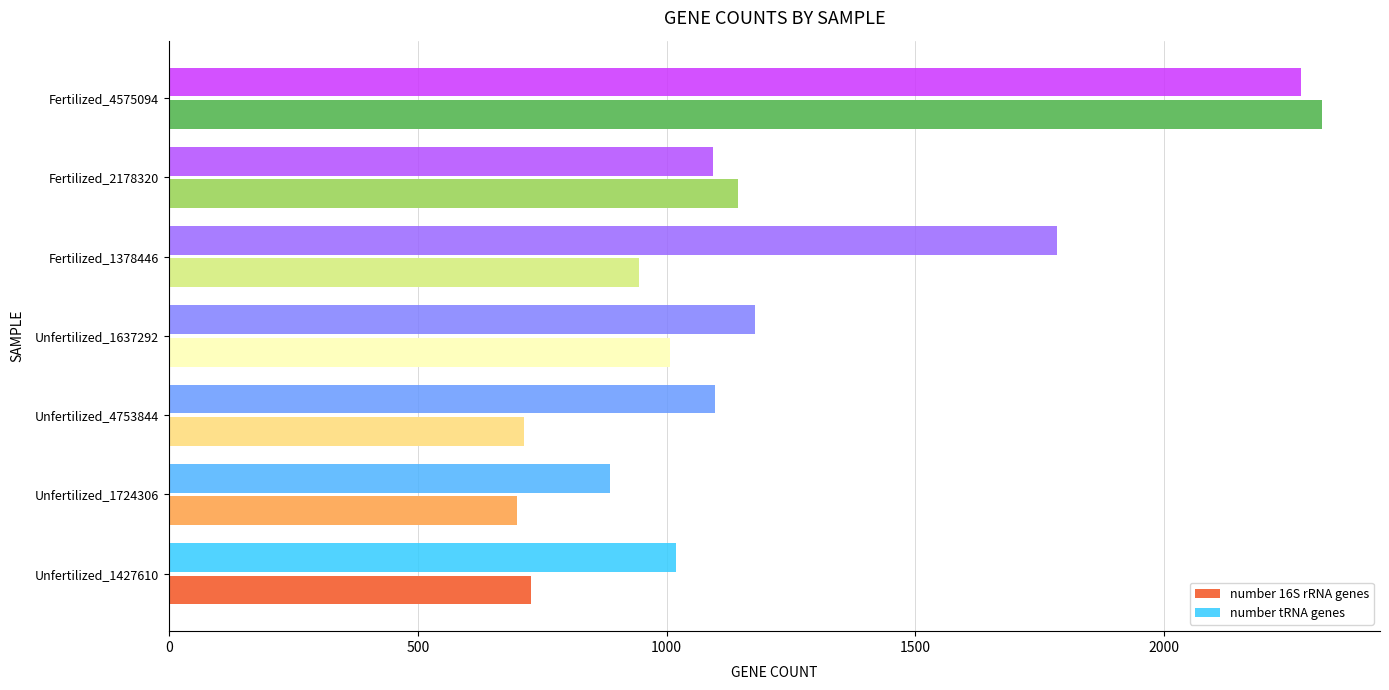

At which label is number 16S rRNA genes closest to 1509?

Fertilized_2178320